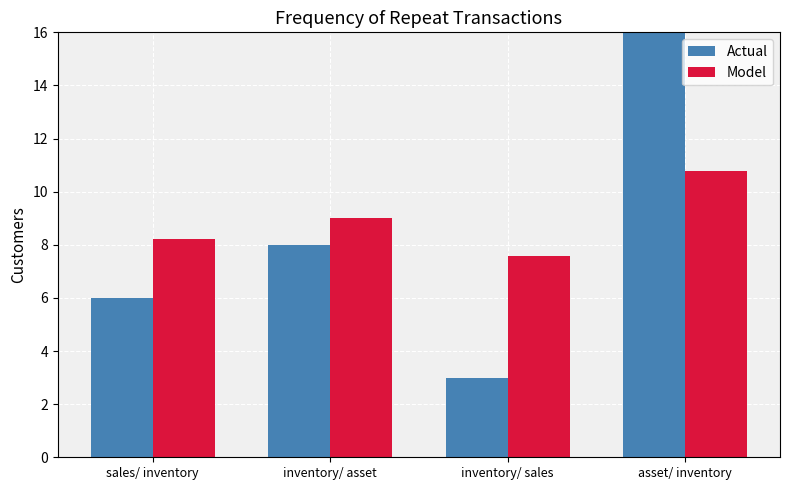

Which series has the widest spread of values?

Actual